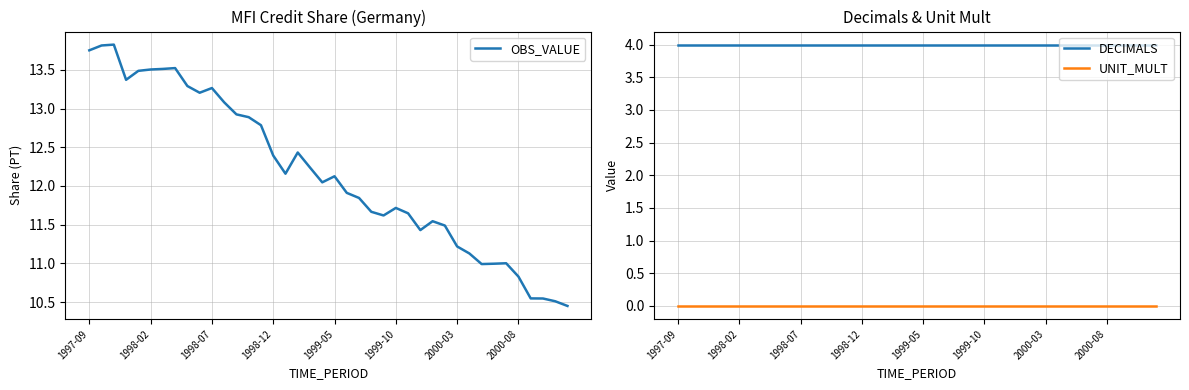

Reading left to right, transcribe all the data shown in this chart.

OBS_VALUE: 13.8	13.8	13.8	13.4	13.5	13.5	13.5	13.5	13.3	13.2	13.3	13.1	12.9	12.9	12.8	12.4	12.2	12.4	12.2	12.0	12.1	11.9	11.8	11.7	11.6	11.7	11.6	11.4	11.5	11.5	11.2	11.1	11.0	11.0	11.0	10.8	10.5	10.5	10.5	10.4
DECIMALS: 4.0	4.0	4.0	4.0	4.0	4.0	4.0	4.0	4.0	4.0	4.0	4.0	4.0	4.0	4.0	4.0	4.0	4.0	4.0	4.0	4.0	4.0	4.0	4.0	4.0	4.0	4.0	4.0	4.0	4.0	4.0	4.0	4.0	4.0	4.0	4.0	4.0	4.0	4.0	4.0
UNIT_MULT: 0.0	0.0	0.0	0.0	0.0	0.0	0.0	0.0	0.0	0.0	0.0	0.0	0.0	0.0	0.0	0.0	0.0	0.0	0.0	0.0	0.0	0.0	0.0	0.0	0.0	0.0	0.0	0.0	0.0	0.0	0.0	0.0	0.0	0.0	0.0	0.0	0.0	0.0	0.0	0.0